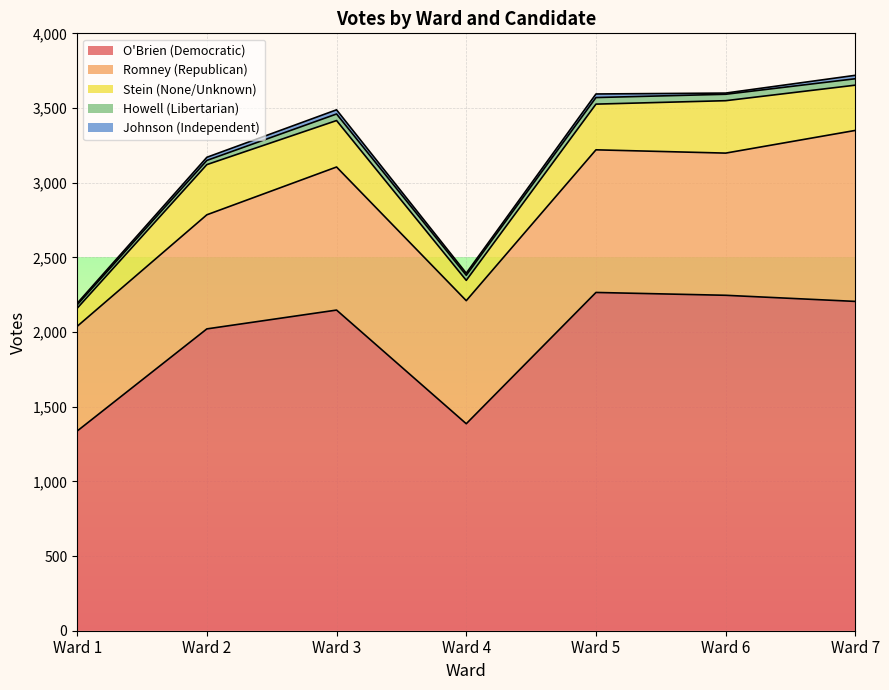

Does the chart display data point markers on the line(s)?

No